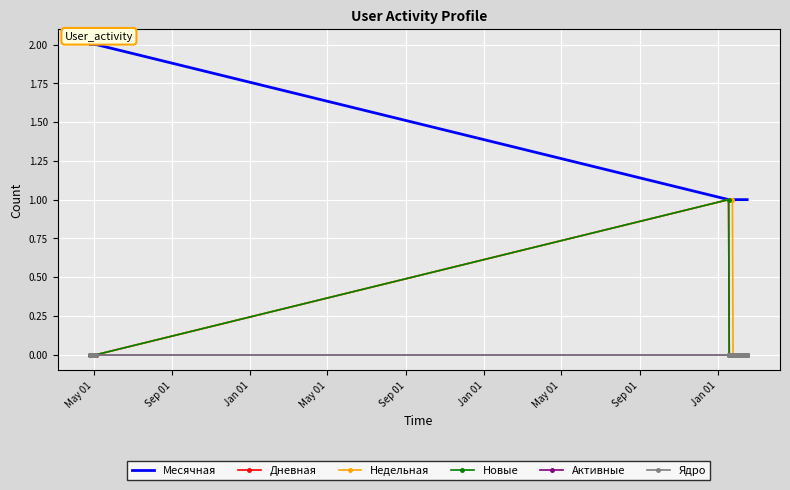

Which series has the widest spread of values?

Месячная